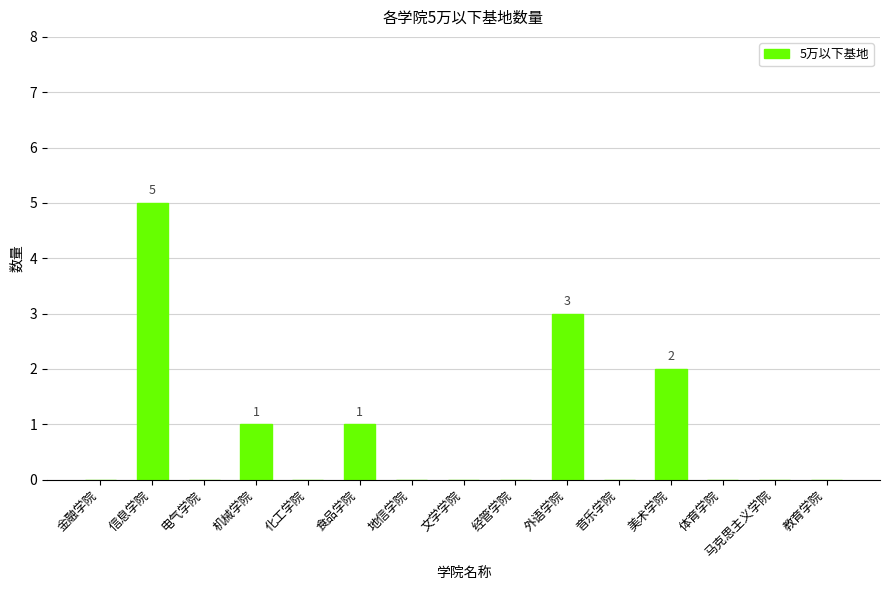

What is the average value?

1